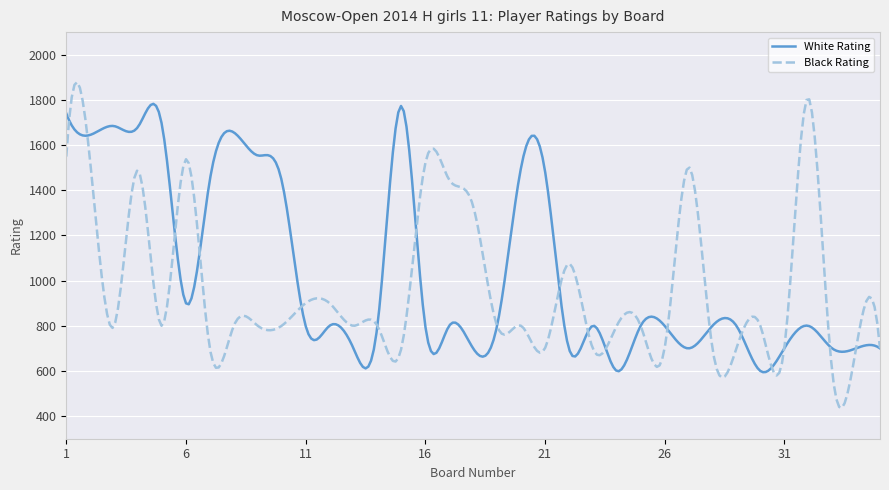

What is the difference between the maximum and minimum values in the Black Rating series?

1441.9